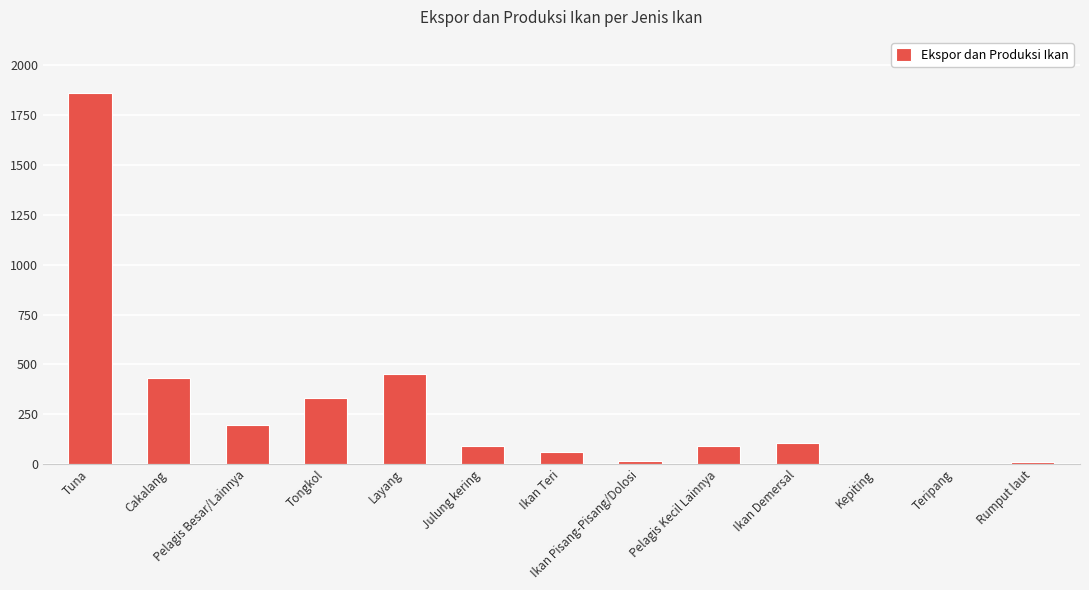

At which label does the data first exceed 92?

Tuna